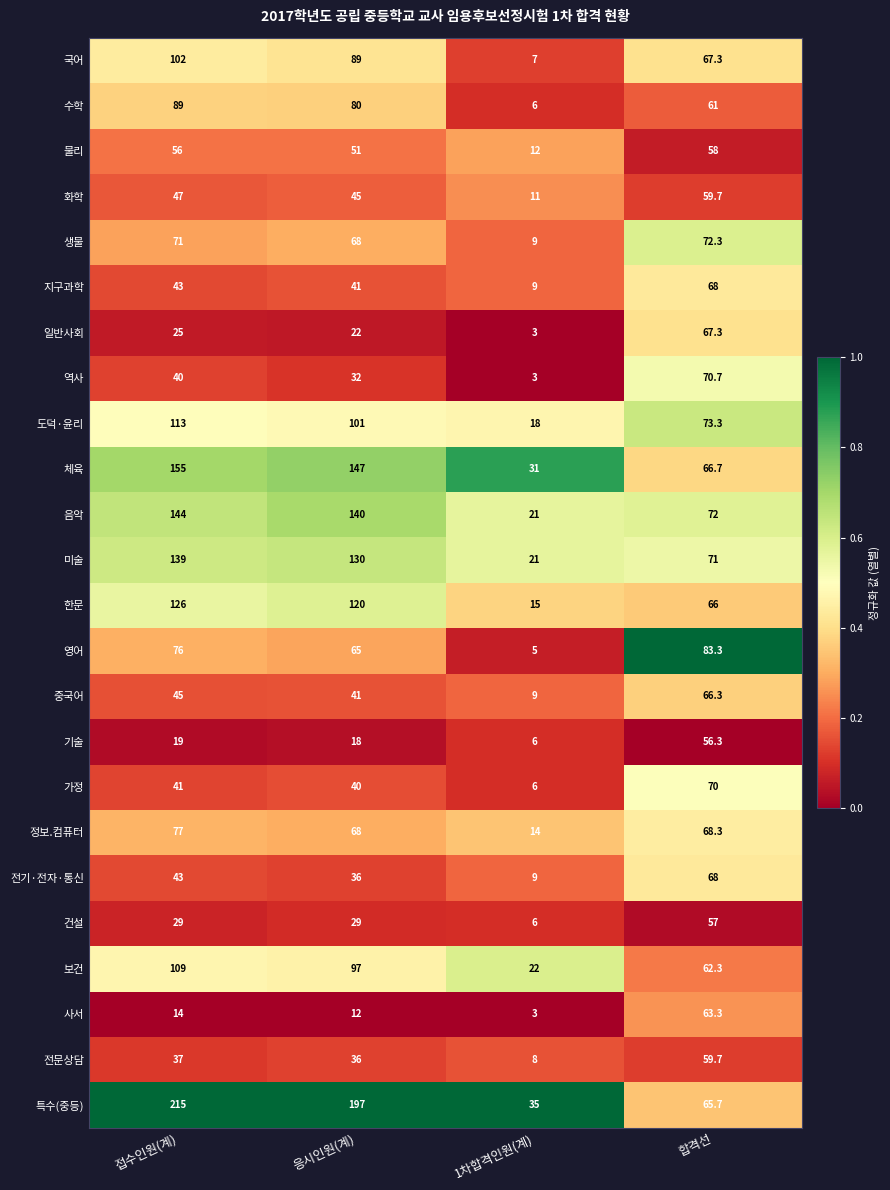

How many categories are shown in the chart?

4